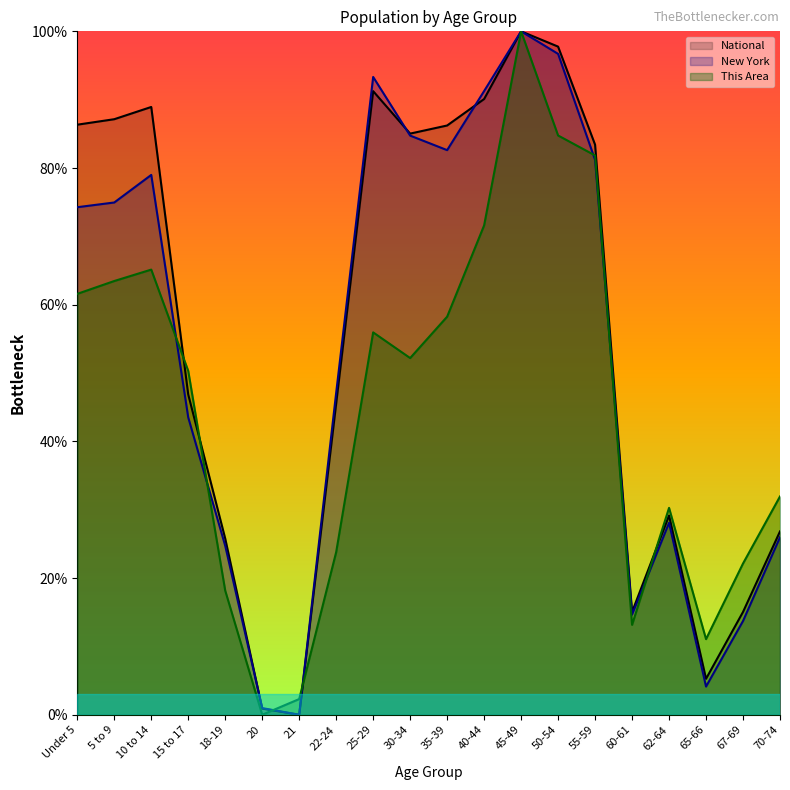

At which label does This Area first exceed 52?

Under 5